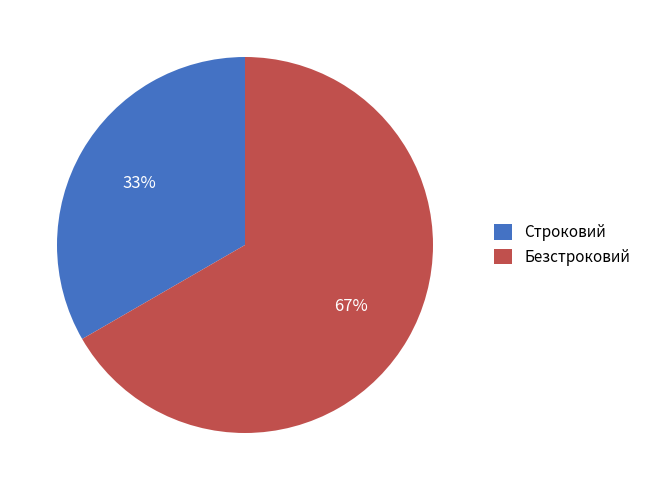

Is the sum of Строковий and Безстроковий greater than half?

Yes